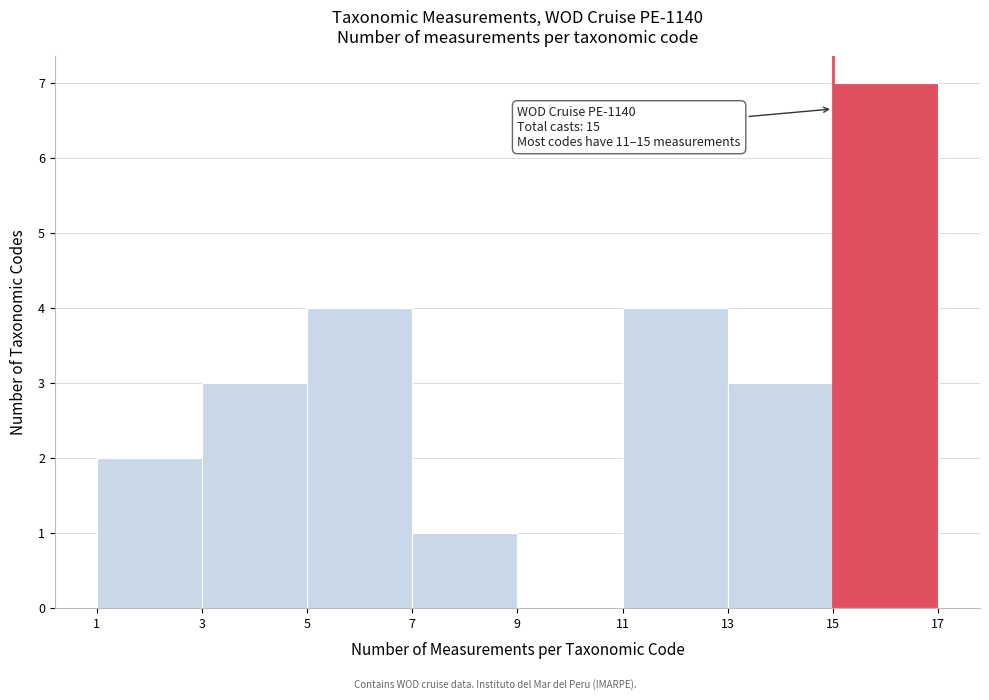

Over which range of the x-axis is the bar tallest?

15 to 17